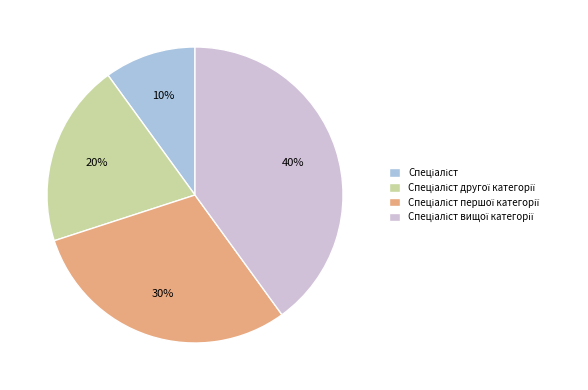

Is there a majority slice in this chart?

No